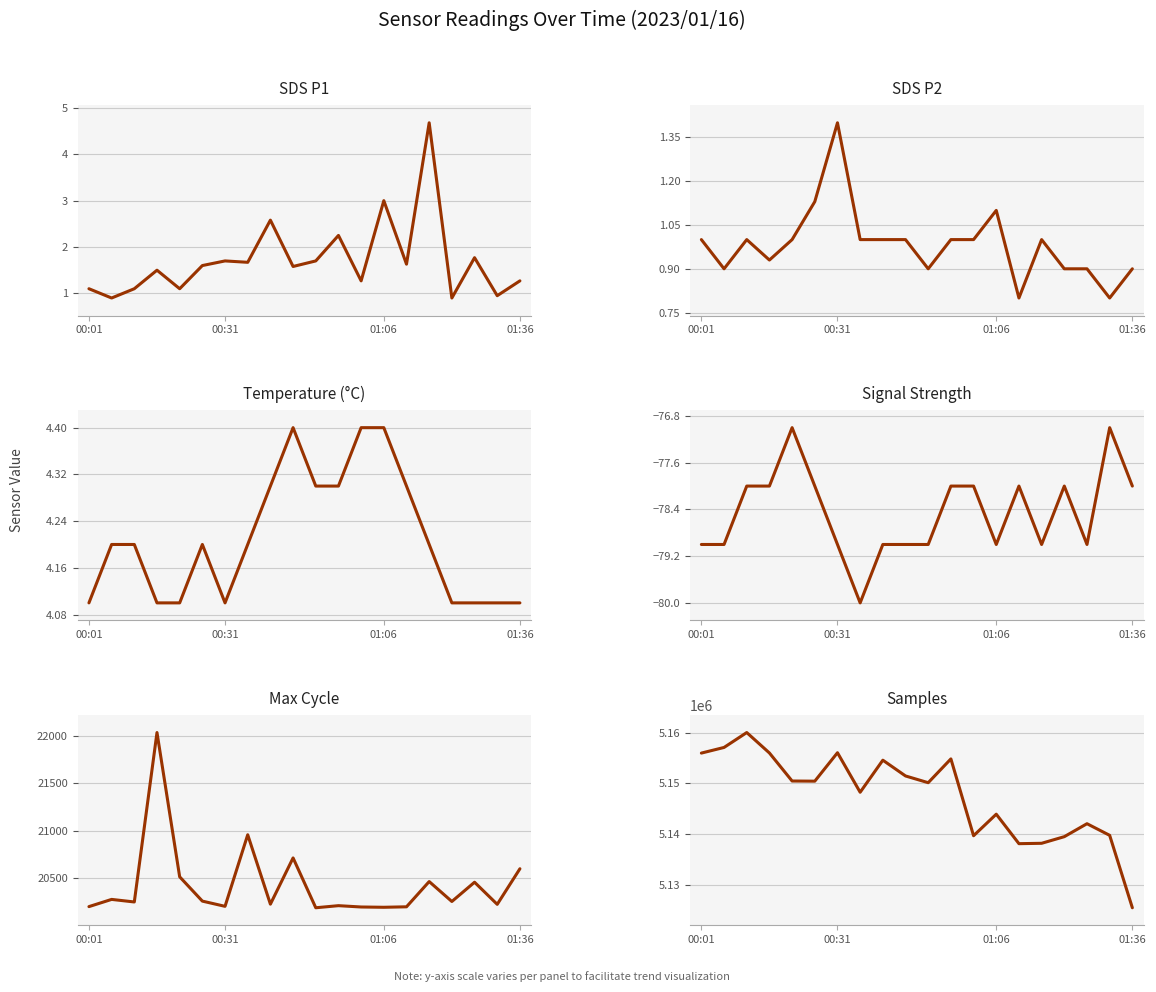

What is the minimum value shown in the chart?

-80.0